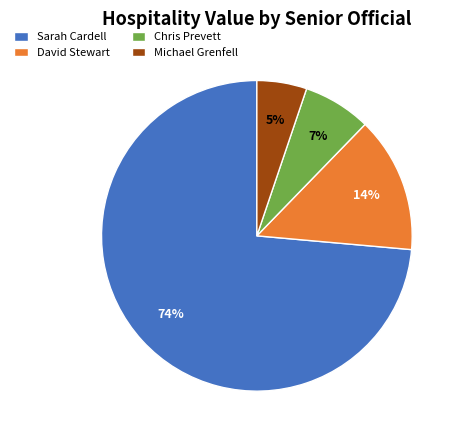

To the nearest percent, what is the difference between the Michael Grenfell and Chris Prevett slice percentages?

2%